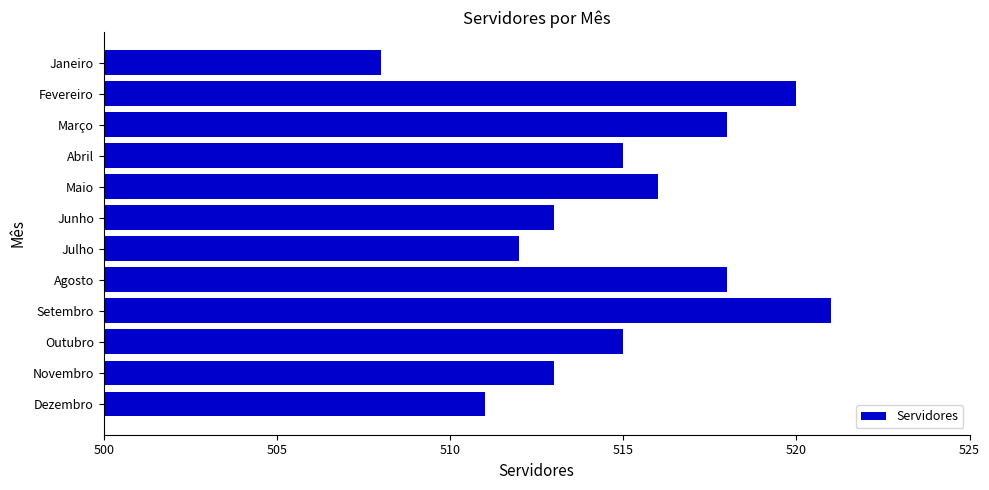

Which has a higher value, Setembro or Dezembro?

Setembro